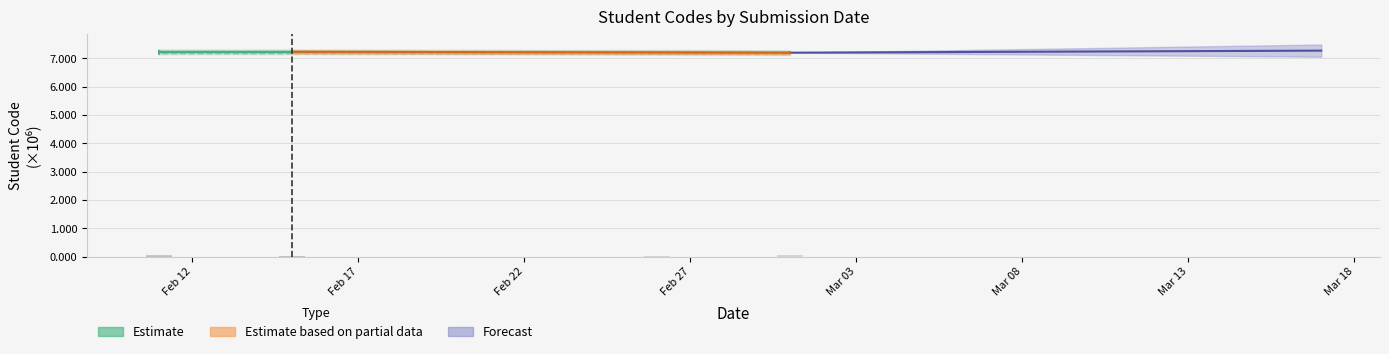

What is the label of the 4th bar from the left?

Feb 27